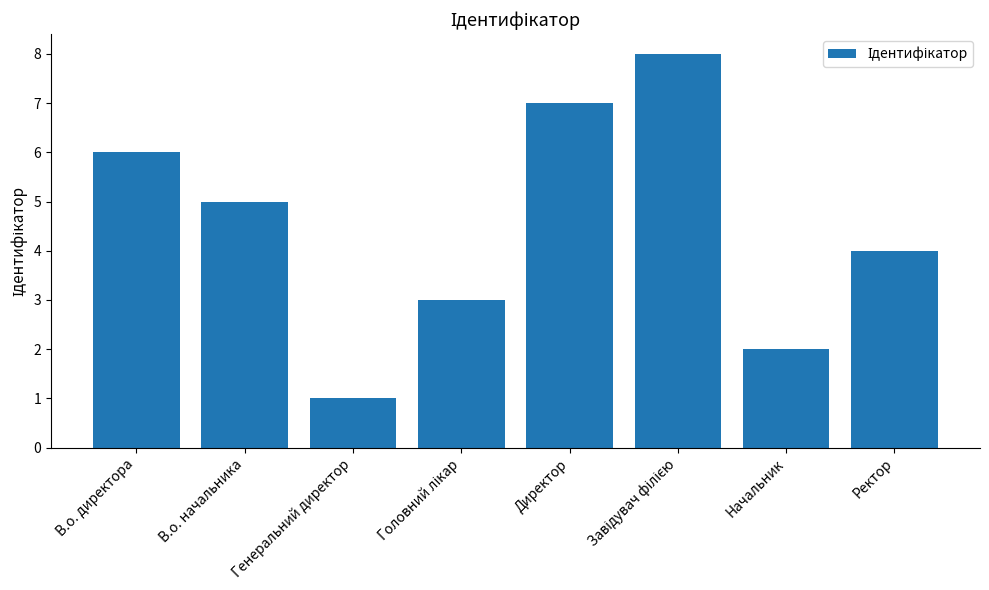

Reading left to right, list all the values displayed in this chart.

6	5	1	3	7	8	2	4